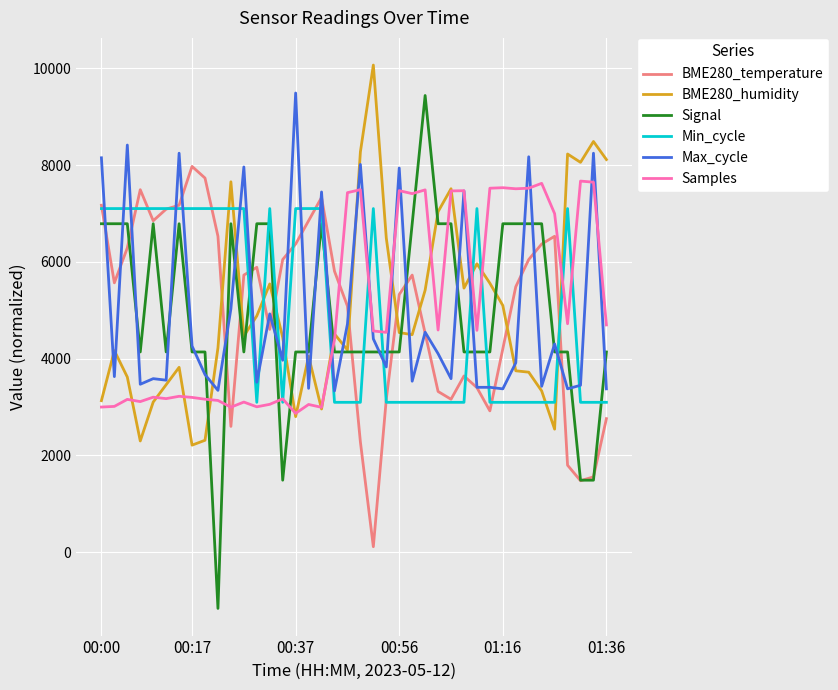

How many times do Samples and BME280_temperature cross each other?

3